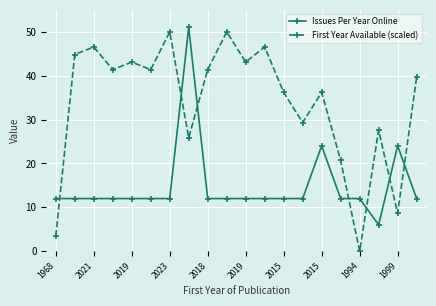

True or false: First Year Available (scaled) and Issues Per Year Online intersect in this chart.

True